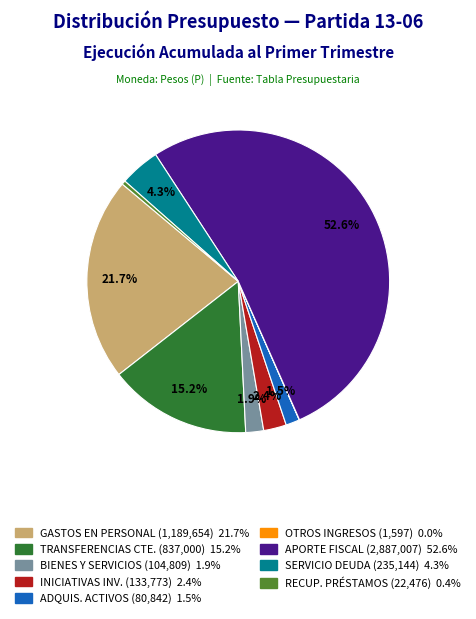

Is there any slice that represents more than half of the pie?

Yes